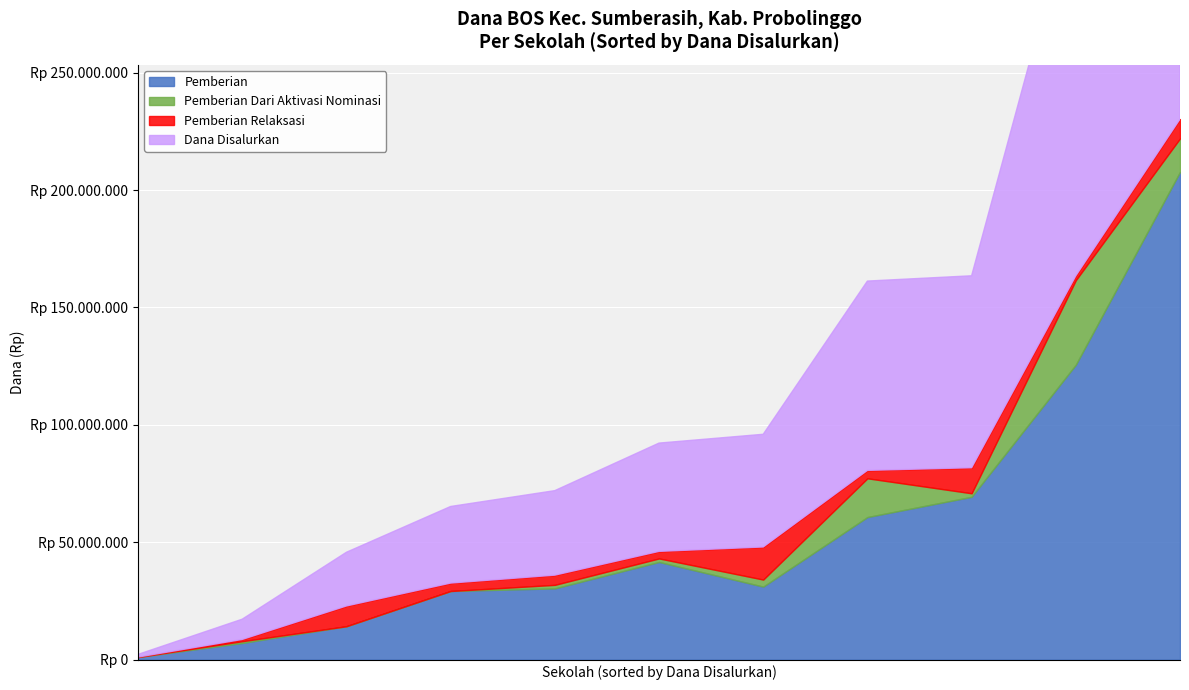

What is the value of the Pemberian Relaksasi point at the 9th from the left?

10875000